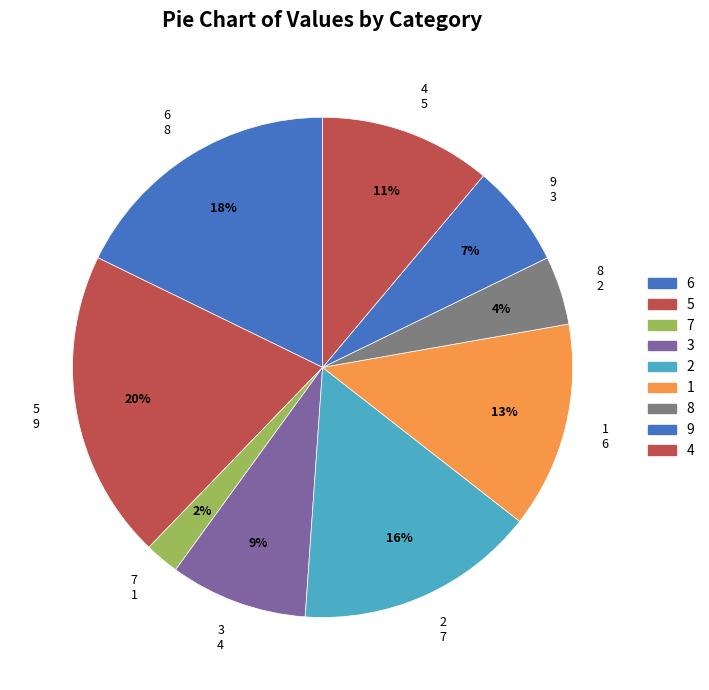

Rank the categories by value from highest to lowest.

5, 6, 2, 1, 4, 3, 9, 8, 7